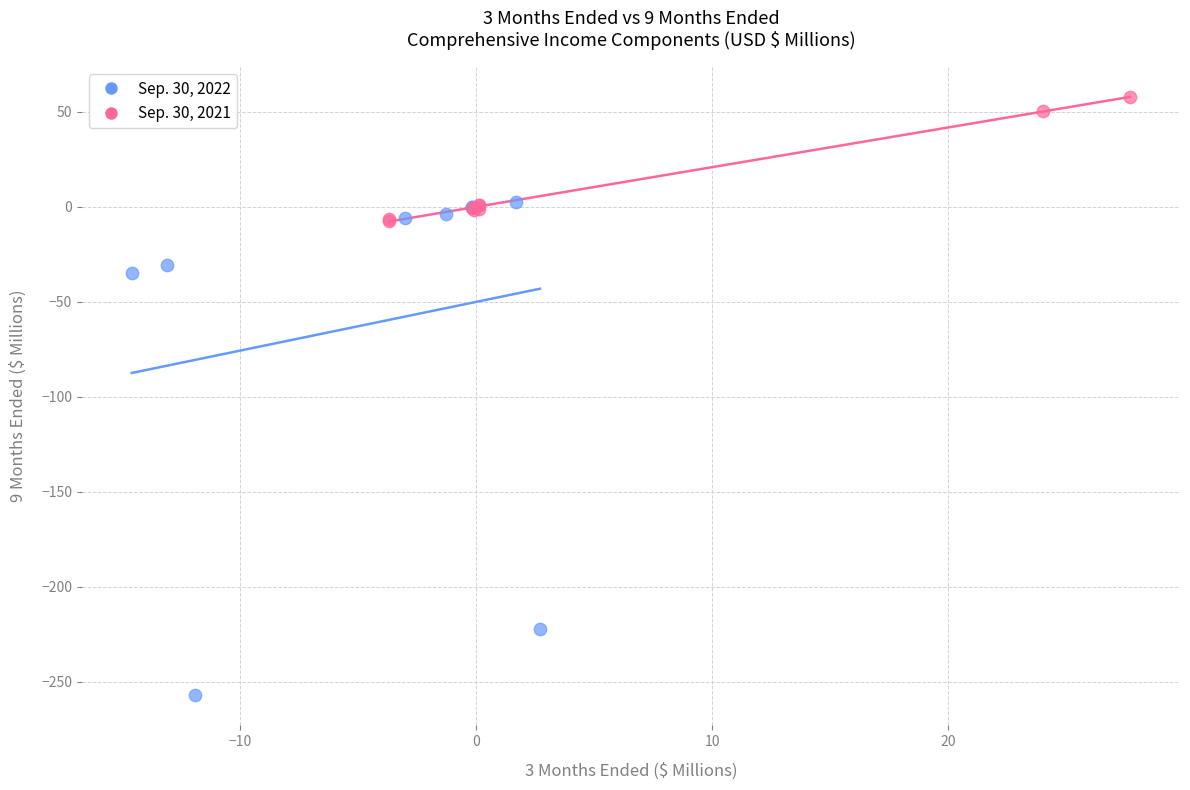

Which series has the largest Y range (max minus min)?

Sep. 30, 2022